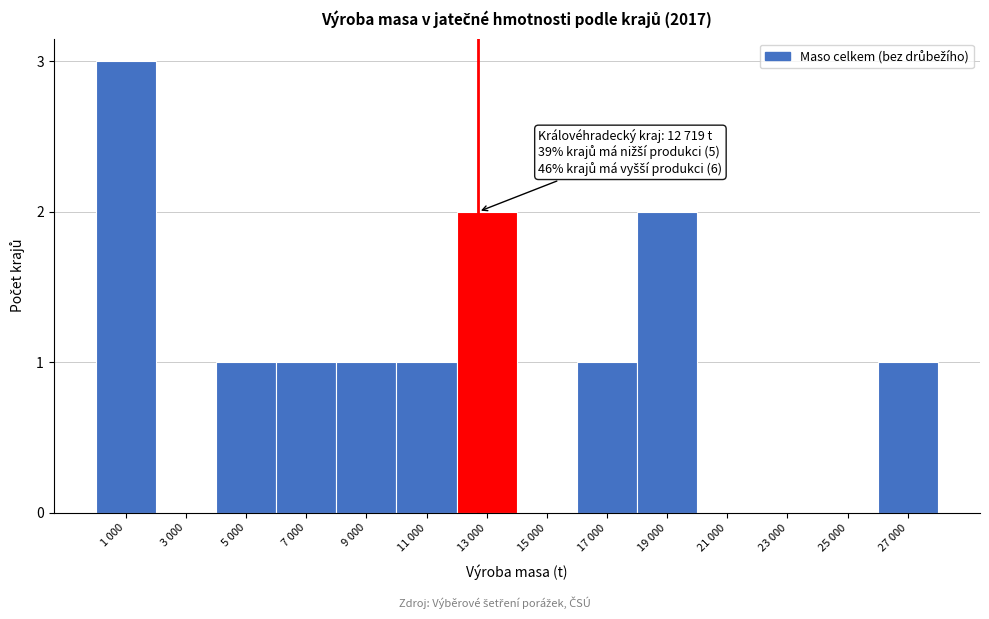

Reading left to right, extract all data points from this chart.

1 000=3	3 000=0	5 000=1	7 000=1	9 000=1	11 000=1	13 000=2	15 000=0	17 000=1	19 000=2	21 000=0	23 000=0	25 000=0	27 000=1